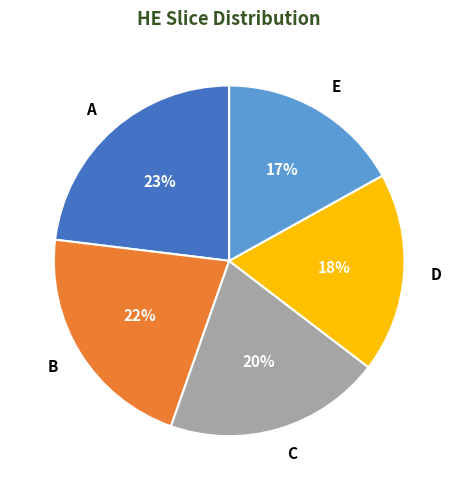

Between B and A, which is larger?

A